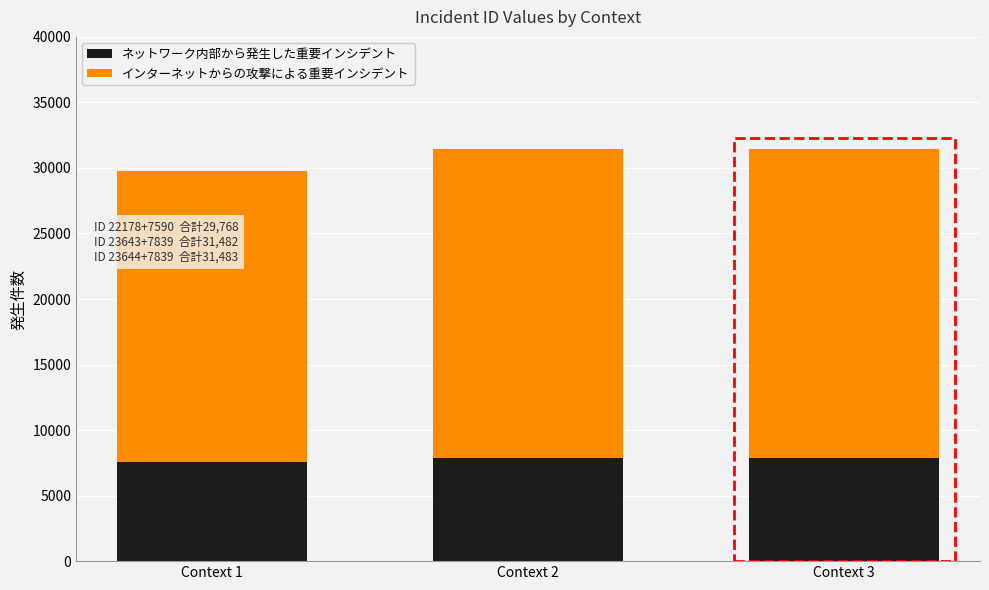

What is the total value across all series at Context 3?

31483